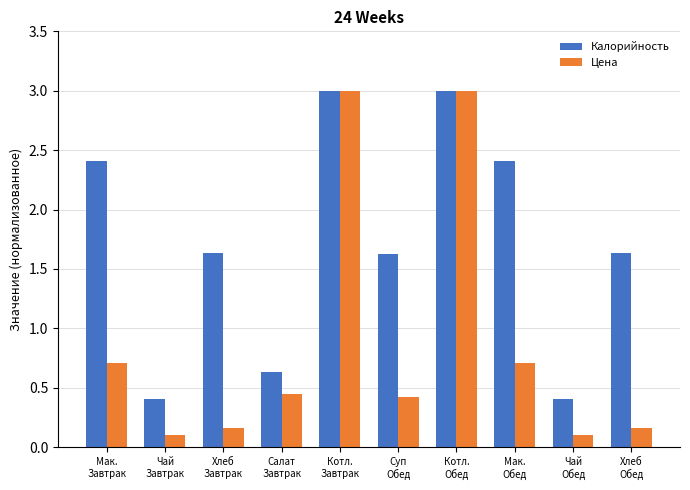

What is the average value of the Цена series?

0.9